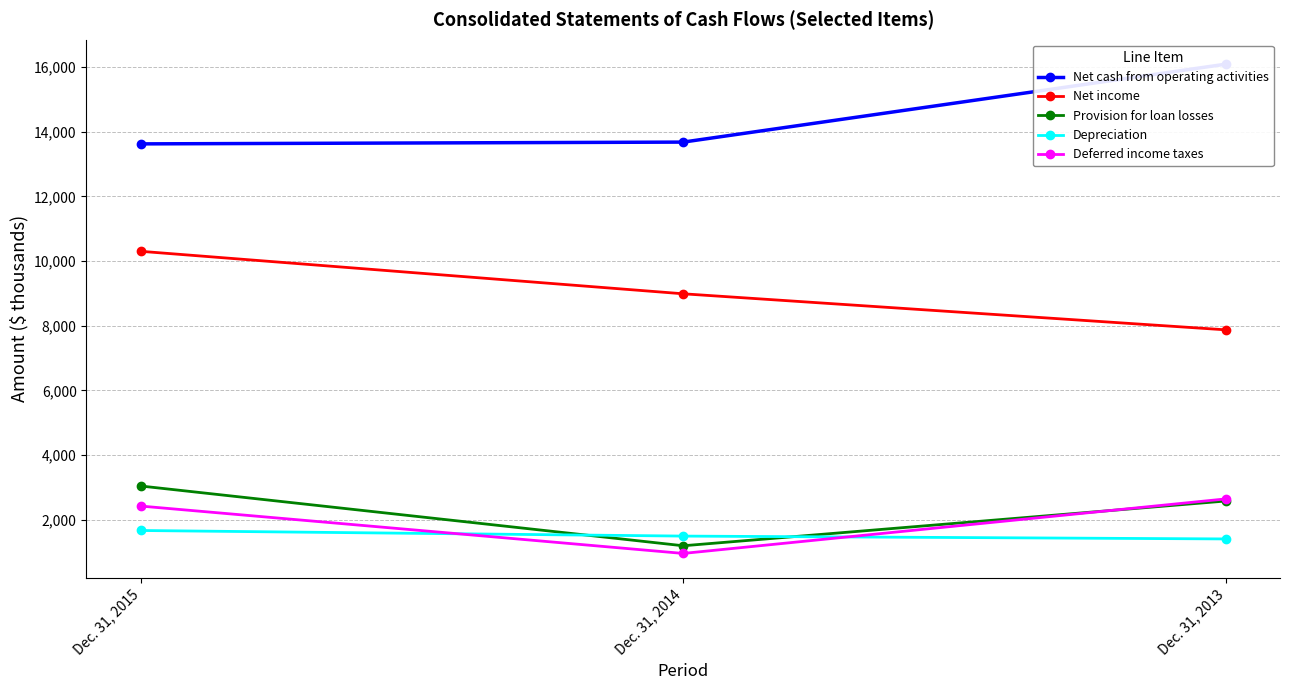

Where does the Provision for loan losses series first go above 2583?

Dec. 31, 2015